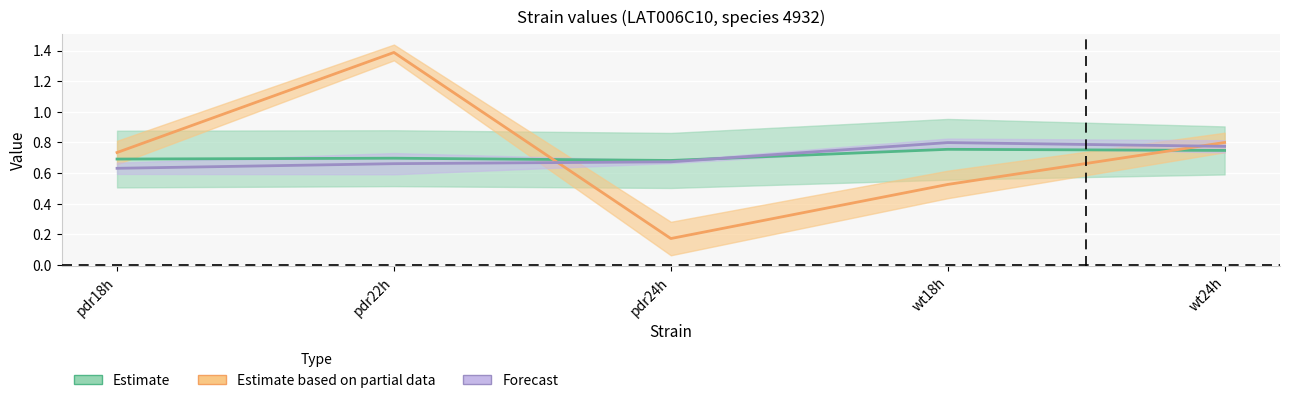

Reading left to right, extract all data points from this chart.

value: pdr18h=0.7	pdr22h=1.4	pdr24h=0.2	wt18h=0.5	wt24h=0.8
z: pdr18h=0.7	pdr22h=0.7	pdr24h=0.7	wt18h=0.8	wt24h=0.7
m_exp_ctrl_n: pdr18h=0.6	pdr22h=0.7	pdr24h=0.7	wt18h=0.8	wt24h=0.8